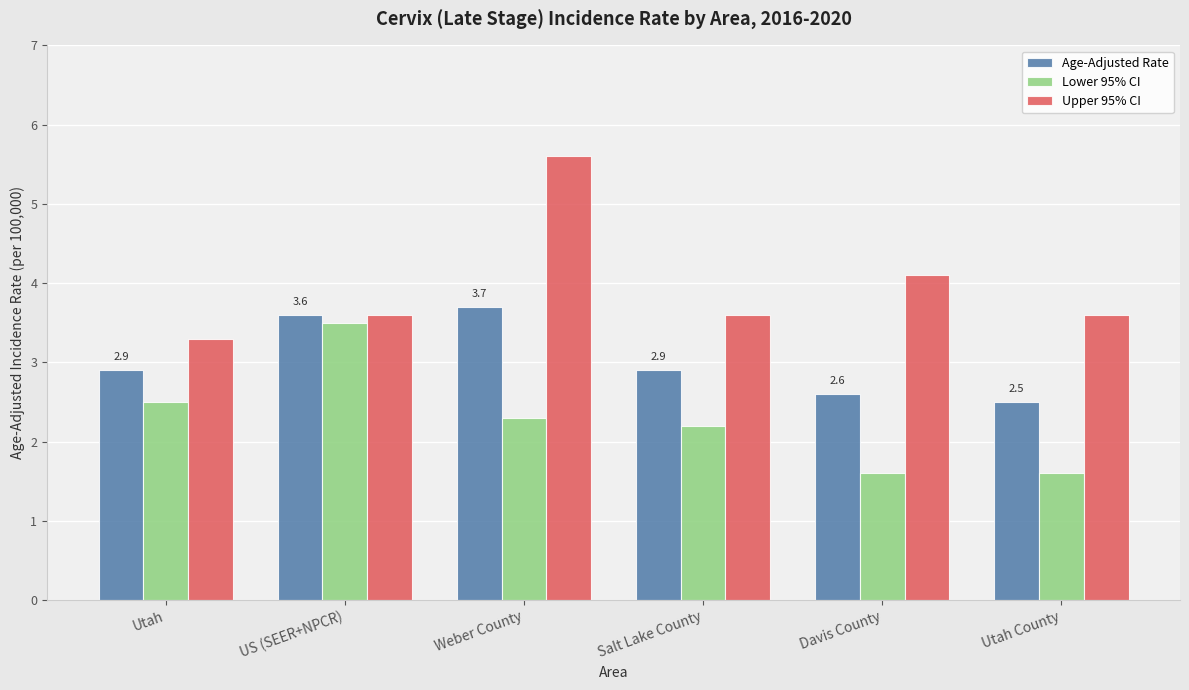

True or false: Age-Adjusted Rate has a value of 1.7 at Utah.

False